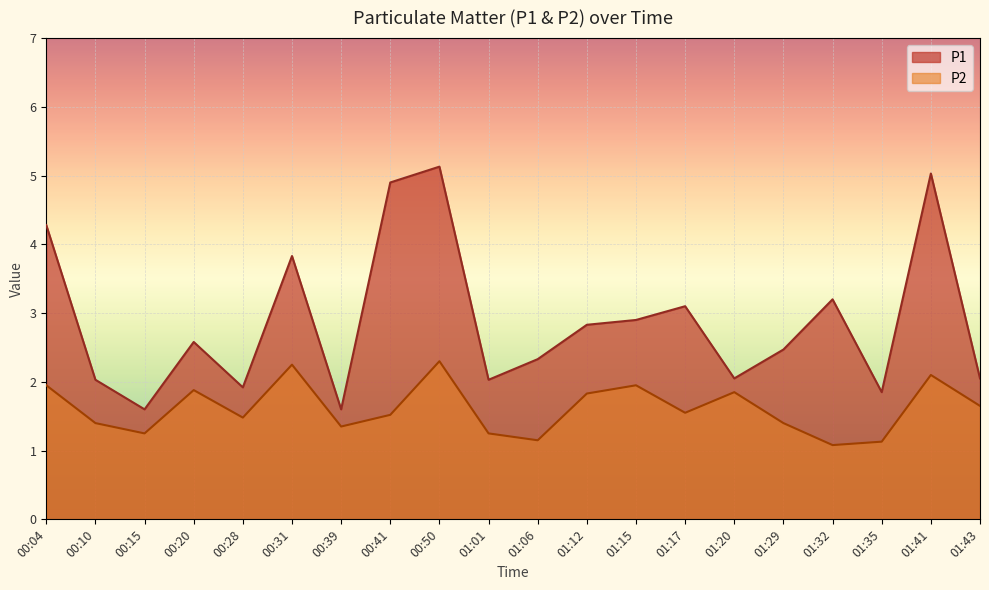

At how many categories does at least one series exceed 3?

7